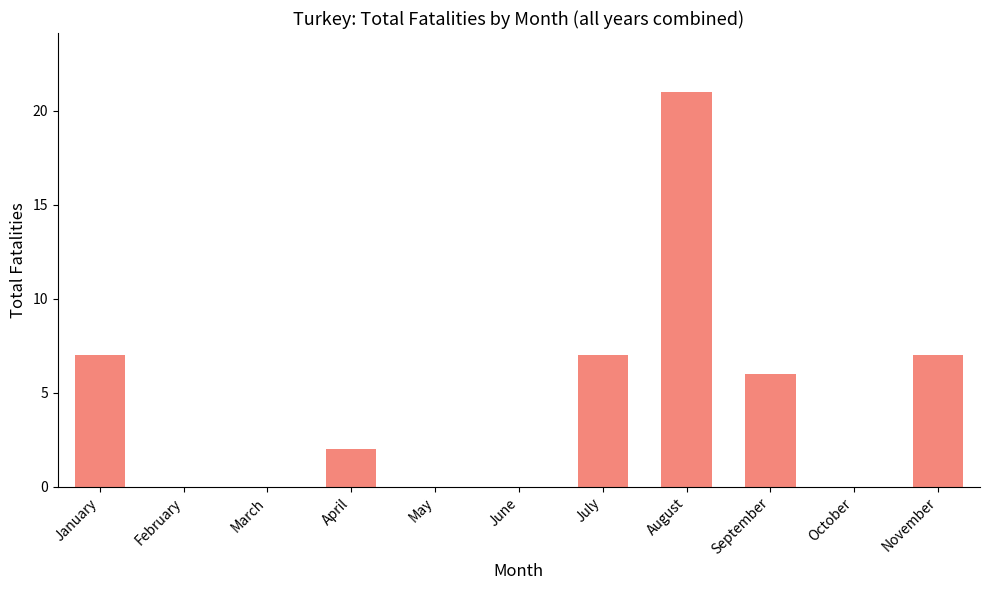

What is the sum of the values at July and June?

7